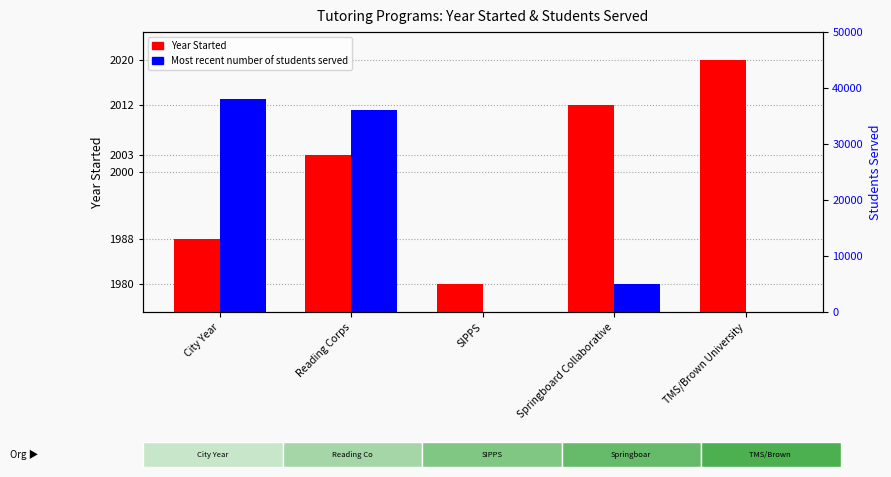

Reading left to right, extract all data points from this chart.

Year Started: City Year=1988	Reading Corps=2003	SIPPS=1980	Springboard Collaborative=2012	TMS/Brown University=2020
Most recent number of students served: City Year=38000	Reading Corps=36000	SIPPS=0	Springboard Collaborative=5000	TMS/Brown University=0